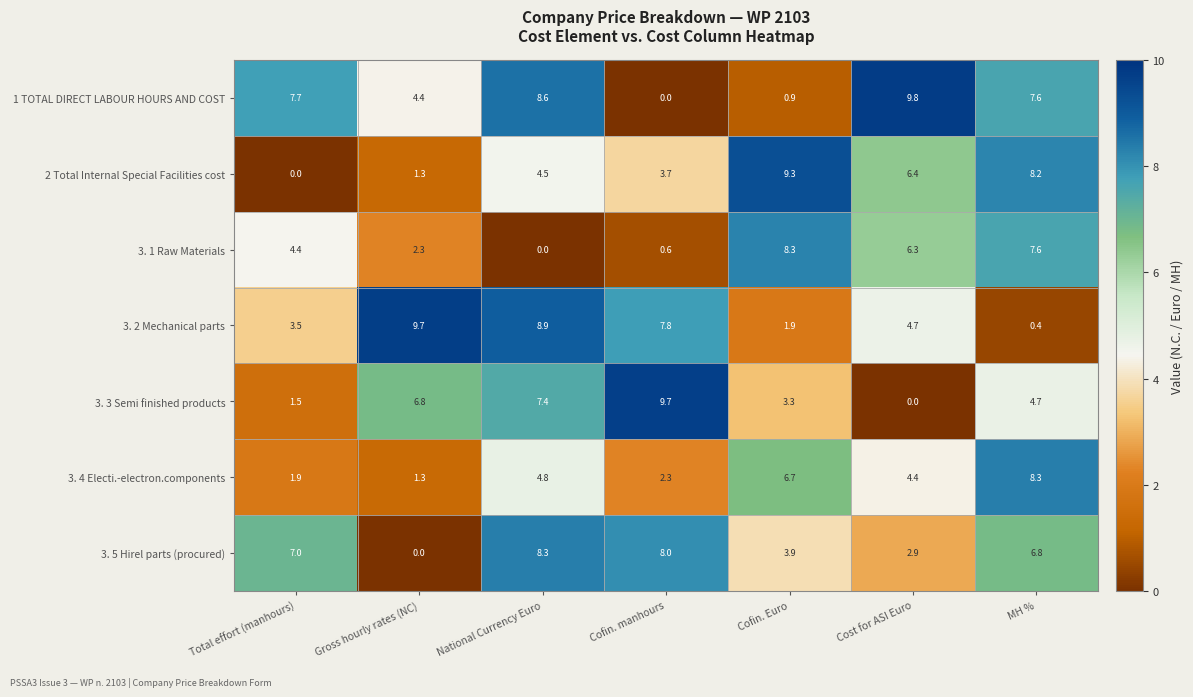

What is the sum of the 3. 3 Semi finished products values at Cofin. manhours and Cofin. Euro?

13.0